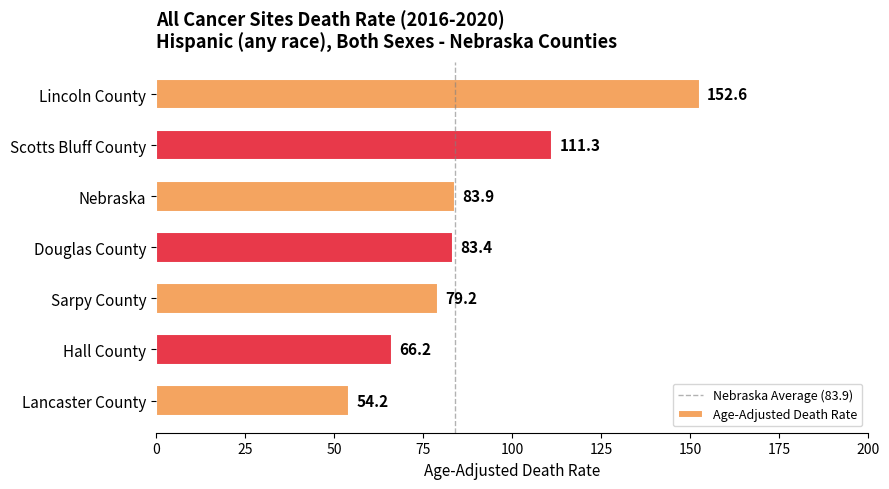

Reading top to bottom, what are all the values shown in this chart?

Lincoln County=152.6	Scotts Bluff County=111.3	Nebraska=83.9	Douglas County=83.4	Sarpy County=79.2	Hall County=66.2	Lancaster County=54.2